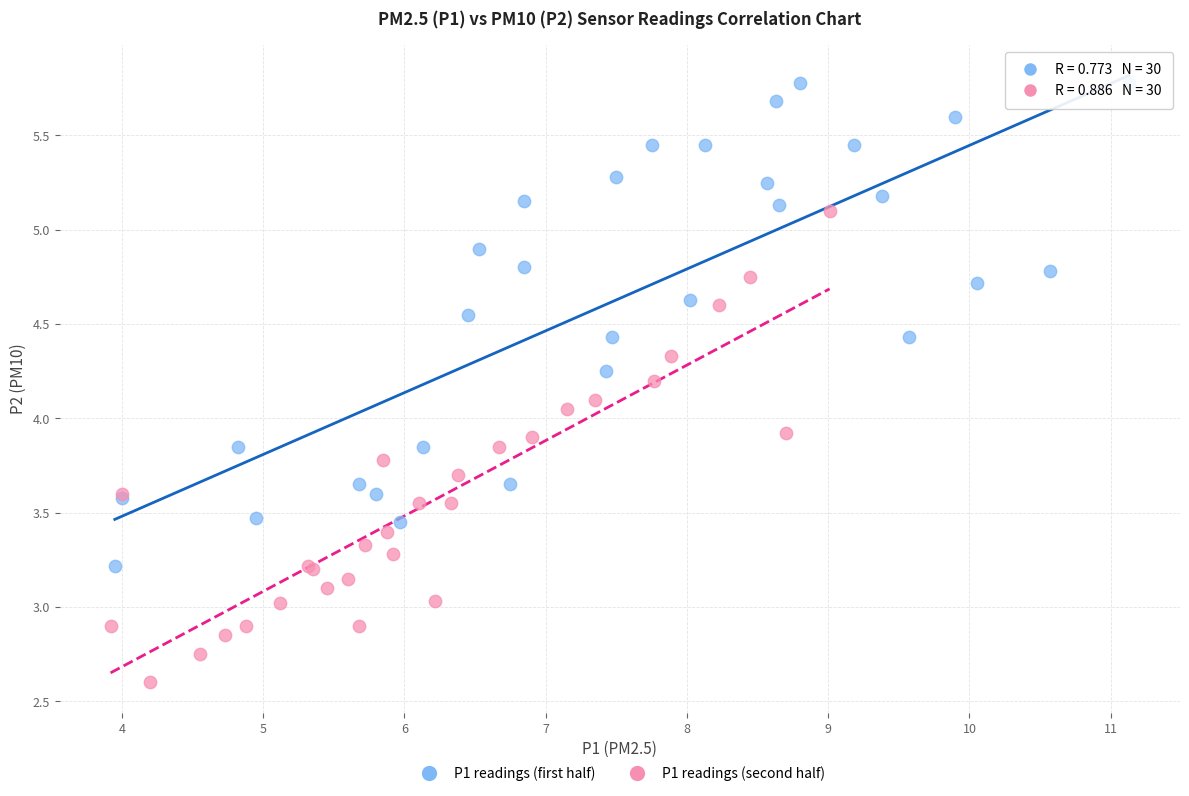

Which series contains the lowest Y value?

P1 readings (second half)